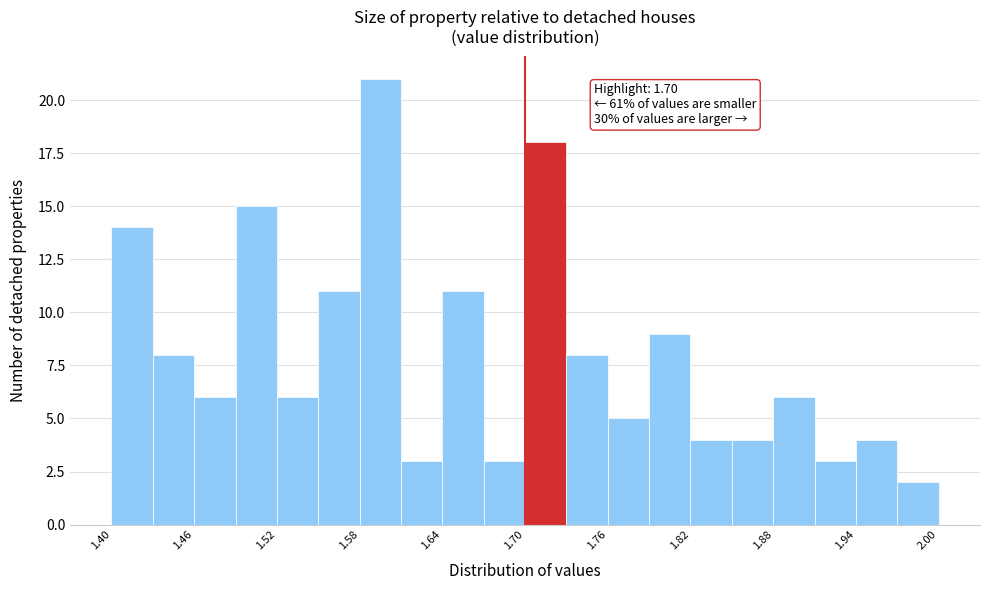

Around what value on the x-axis is the tallest bar? Give the approximate position of its centre, as read against the axis.

1.60